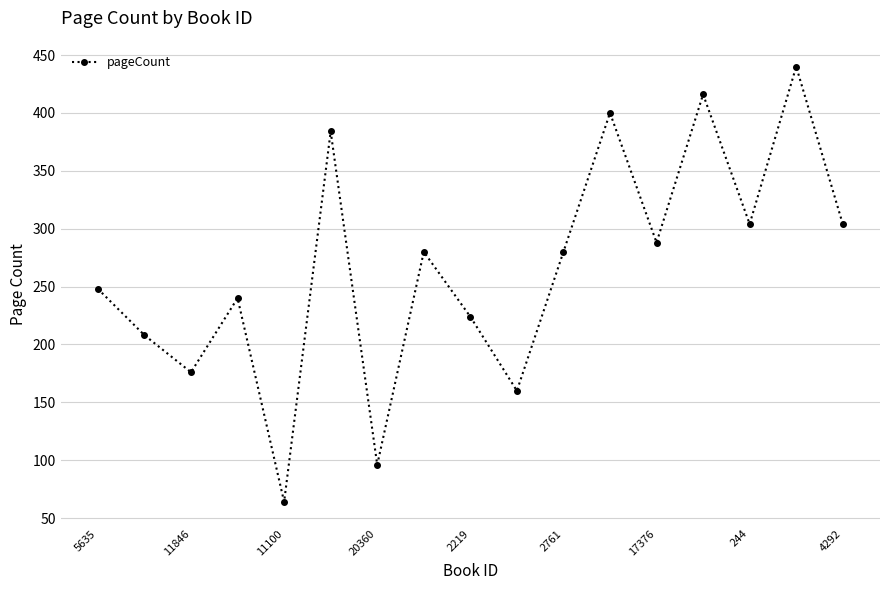

How many series are shown in this chart?

1